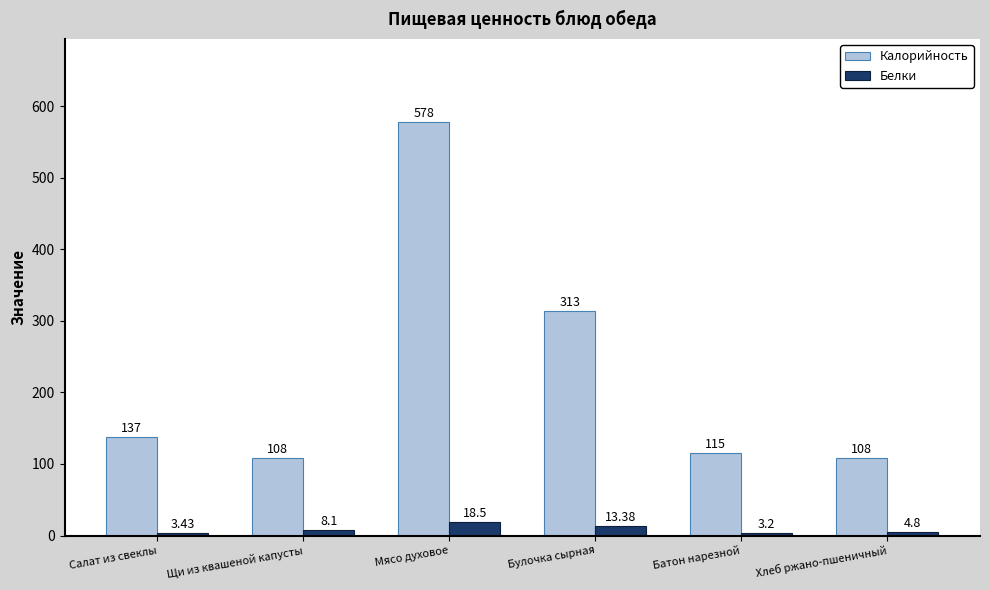

What is the greatest value displayed?

578.0